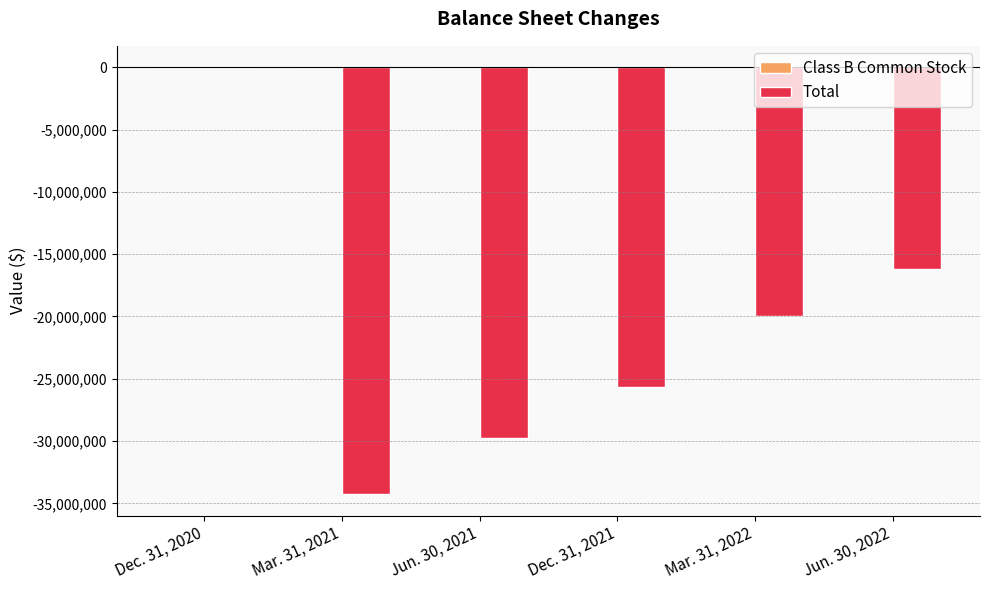

Count the Total values in the range -29724702 to -16153185.

4